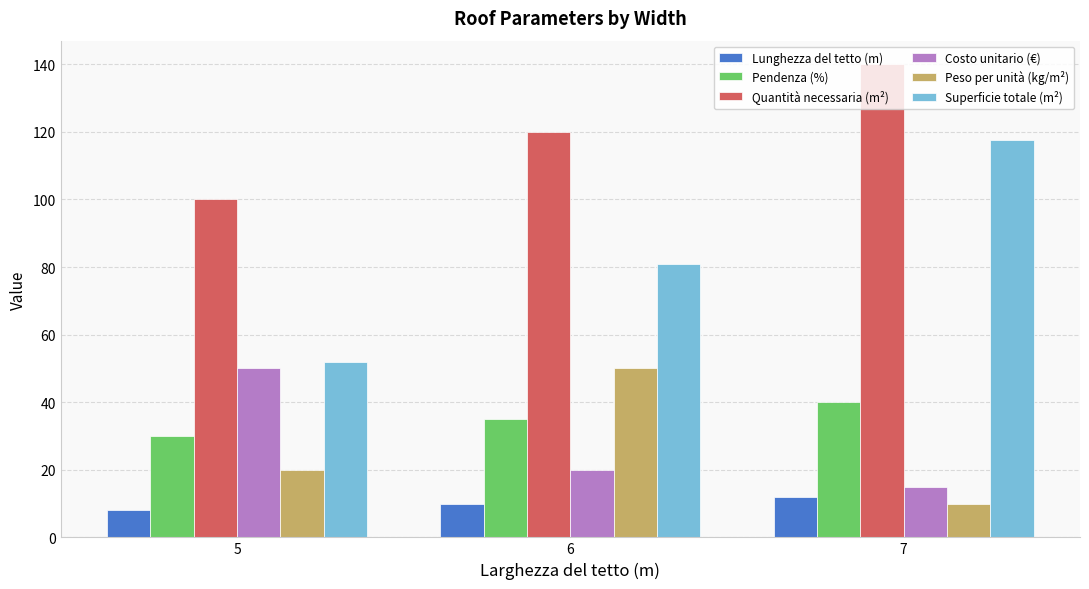

What is the total value across all series at 7?

334.6